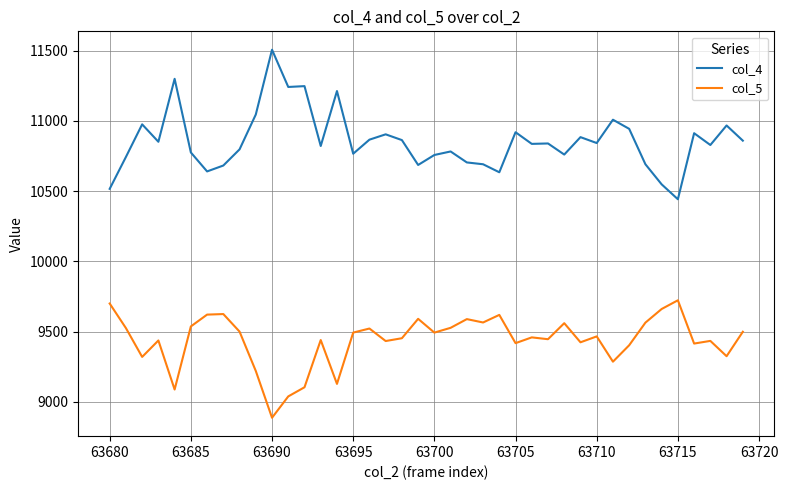

Rank the series by their average value, from lowest to highest.

col_5, col_4